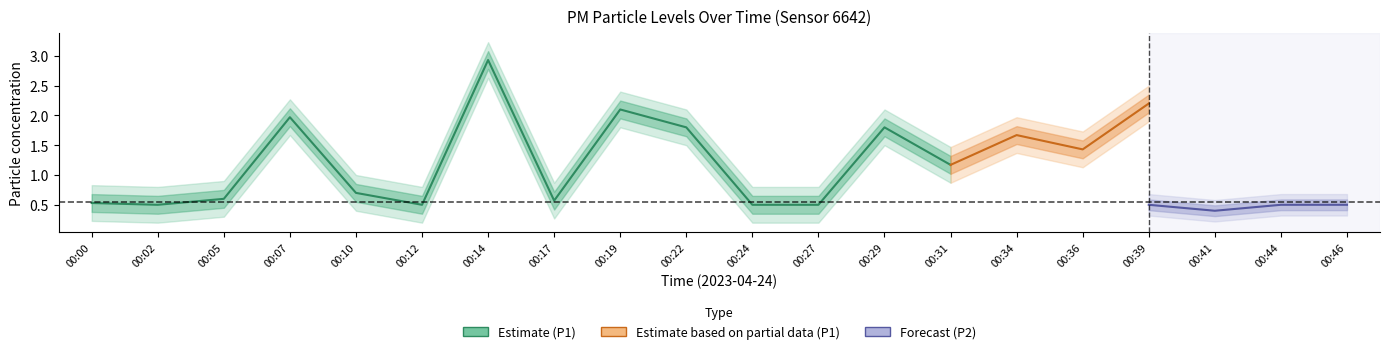

How many values in the P1 series exceed 1?

10